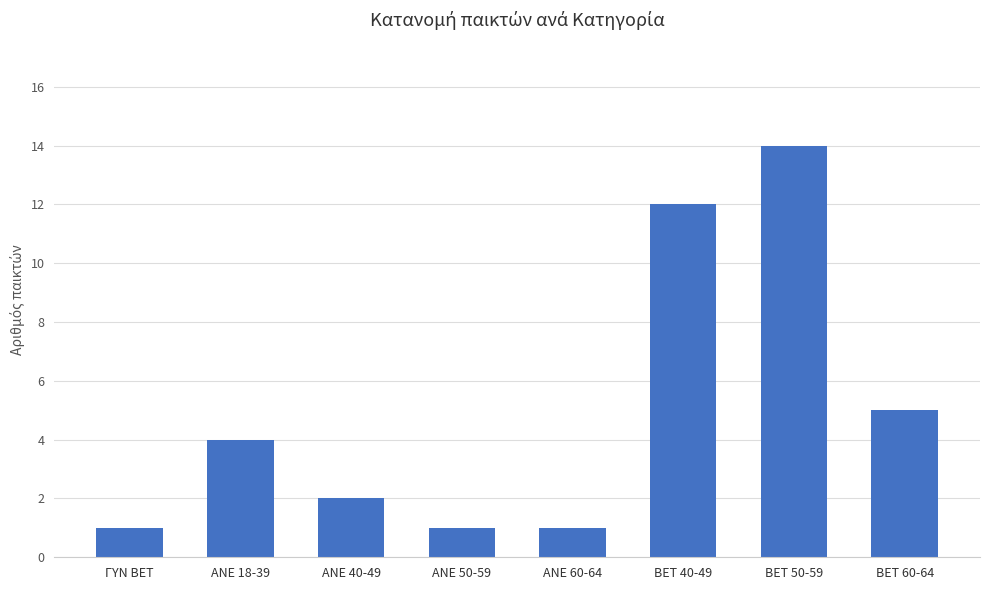

What is the average value?

5